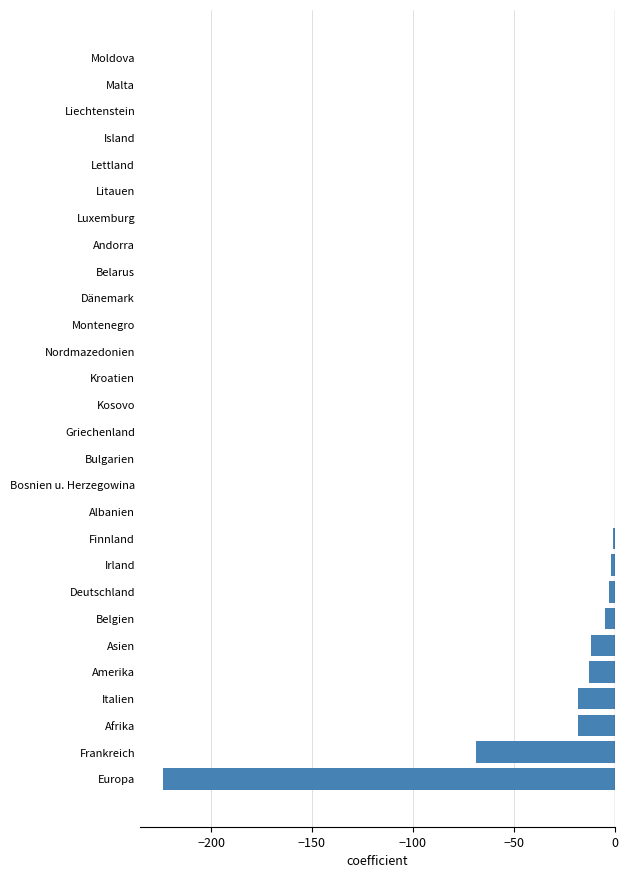

What is the sum of all values?

-365